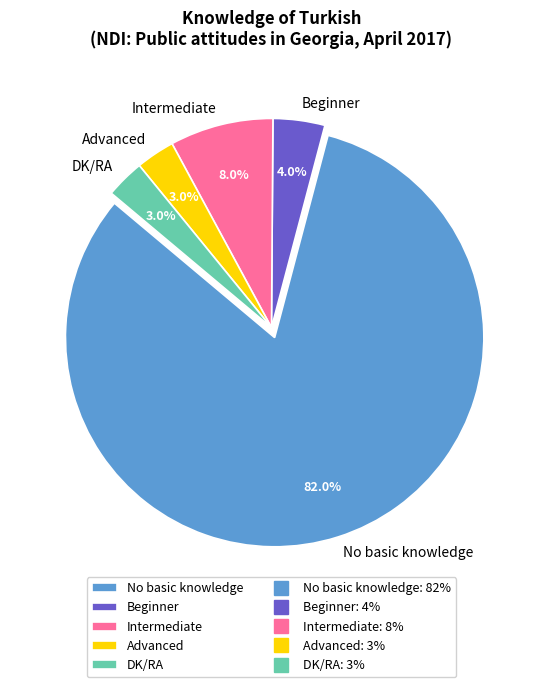

To the nearest percent, what is the average slice percentage?

20%